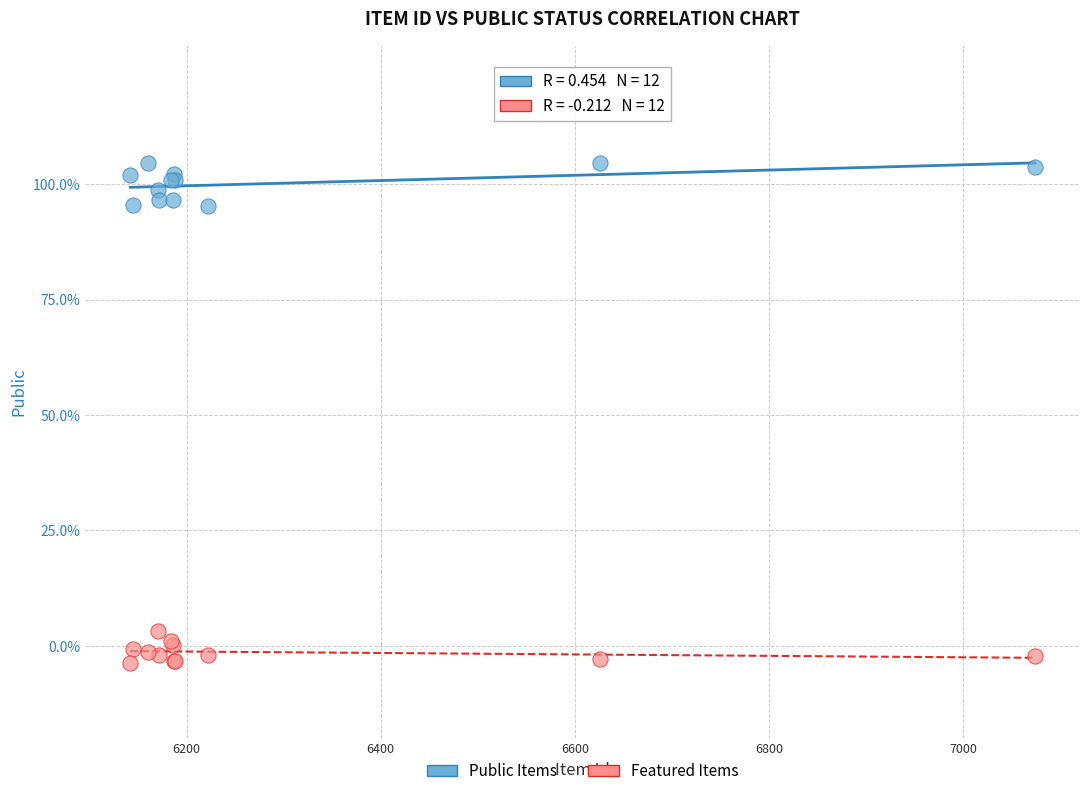

What are all the series names shown in the legend?

Public Items, Featured Items